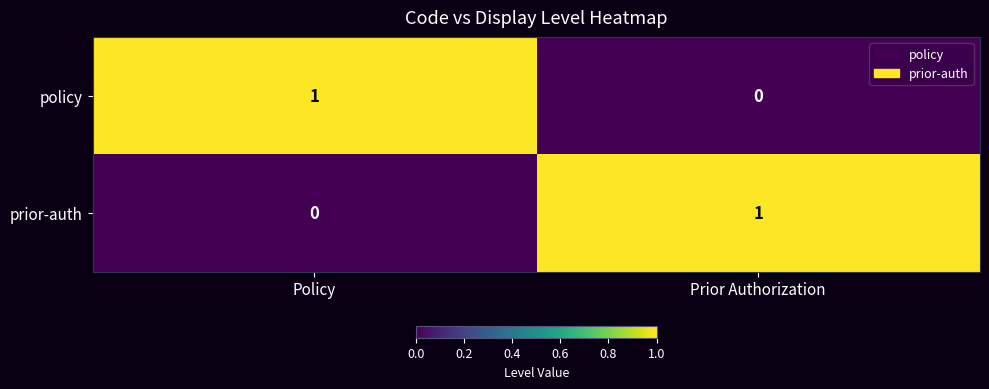

Reading left to right, what are all the values shown in this chart?

policy: Policy=1	Prior Authorization=0
prior-auth: Policy=0	Prior Authorization=1